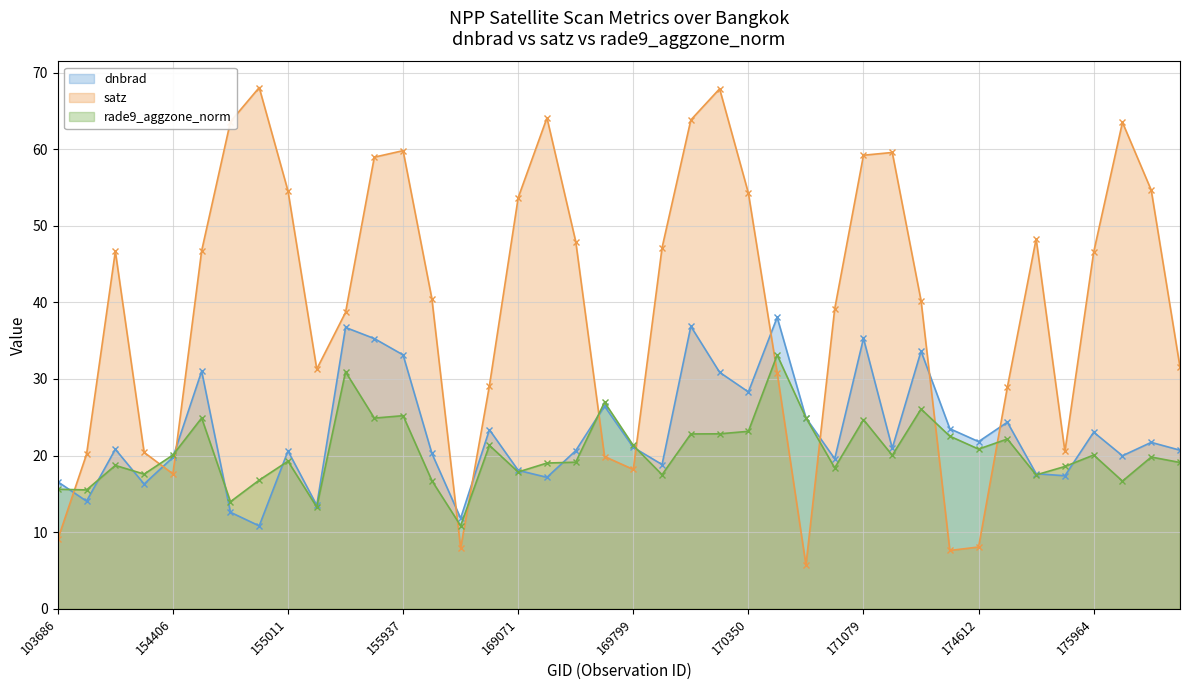

What is the spread (max minus min) of values at 169981?

29.6